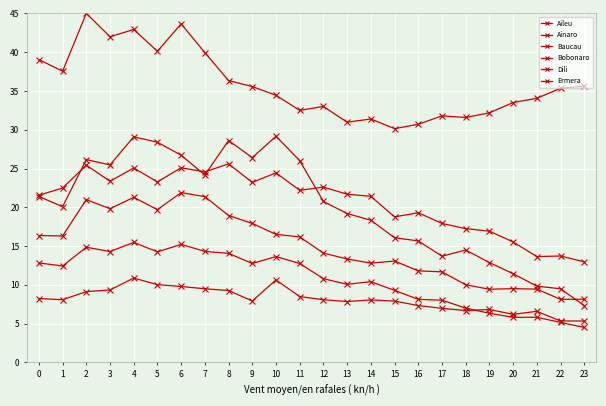

Reading left to right, extract all data points from this chart.

Aileu: 0=8.2	1=8.1	2=9.1	3=9.3	4=10.9	5=10.0	6=9.8	7=9.5	8=9.3	9=7.9	10=10.6	11=8.5	12=8.1	13=7.8	14=8.1	15=7.9	16=7.3	17=7.0	18=6.7	19=6.8	20=6.2	21=6.6	22=5.3	23=5.3
Ainaro: 0=12.8	1=12.4	2=14.8	3=14.3	4=15.5	5=14.3	6=15.2	7=14.3	8=14.1	9=12.8	10=13.6	11=12.8	12=10.8	13=10.1	14=10.4	15=9.3	16=8.1	17=8.0	18=7.0	19=6.3	20=5.8	21=5.8	22=5.2	23=4.5
Baucau: 0=21.6	1=22.5	2=25.4	3=23.4	4=25.1	5=23.3	6=25.1	7=24.6	8=25.6	9=23.2	10=24.4	11=22.2	12=22.6	13=21.7	14=21.4	15=18.8	16=19.3	17=17.9	18=17.2	19=16.9	20=15.5	21=13.6	22=13.7	23=13.0
Bobonaro: 0=16.4	1=16.3	2=21.0	3=19.8	4=21.3	5=19.7	6=21.9	7=21.4	8=18.9	9=17.9	10=16.5	11=16.2	12=14.1	13=13.3	14=12.8	15=13.1	16=11.8	17=11.7	18=10.0	19=9.4	20=9.5	21=9.4	22=8.1	23=8.1
Dili: 0=39.1	1=37.5	2=45.0	3=42.0	4=42.9	5=40.1	6=43.7	7=39.9	8=36.3	9=35.6	10=34.4	11=32.5	12=33.0	13=31.0	14=31.4	15=30.1	16=30.7	17=31.8	18=31.6	19=32.2	20=33.5	21=34.1	22=35.3	23=35.6
Ermera: 0=21.4	1=20.1	2=26.1	3=25.5	4=29.1	5=28.4	6=26.7	7=24.2	8=28.6	9=26.4	10=29.2	11=26.0	12=20.7	13=19.2	14=18.3	15=16.1	16=15.7	17=13.7	18=14.5	19=12.9	20=11.4	21=9.8	22=9.5	23=7.3